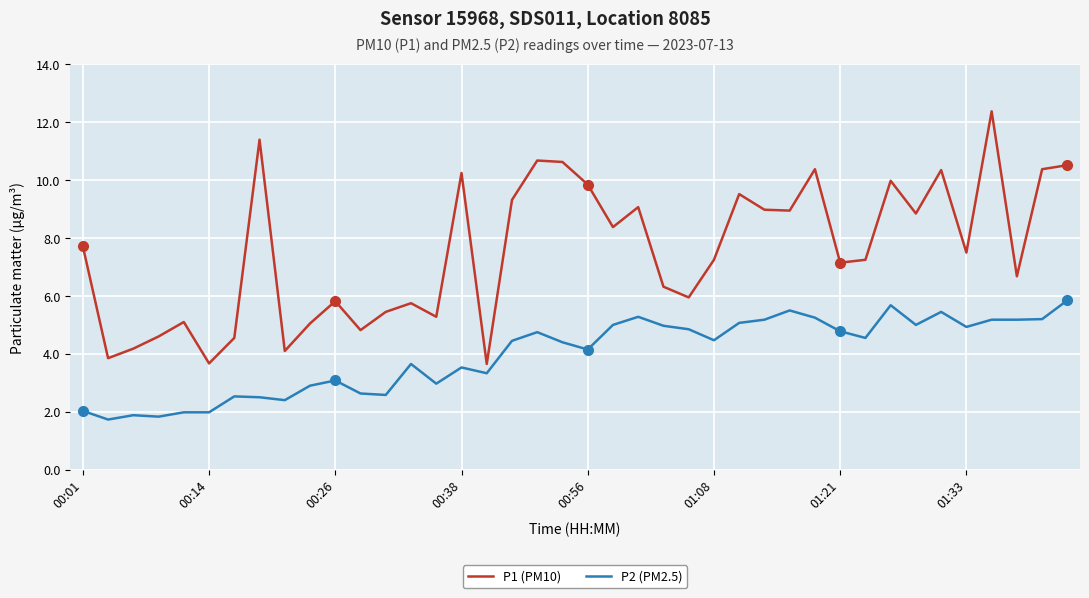

What is the difference between the maximum and minimum values in the P1 (PM10) series?

8.7